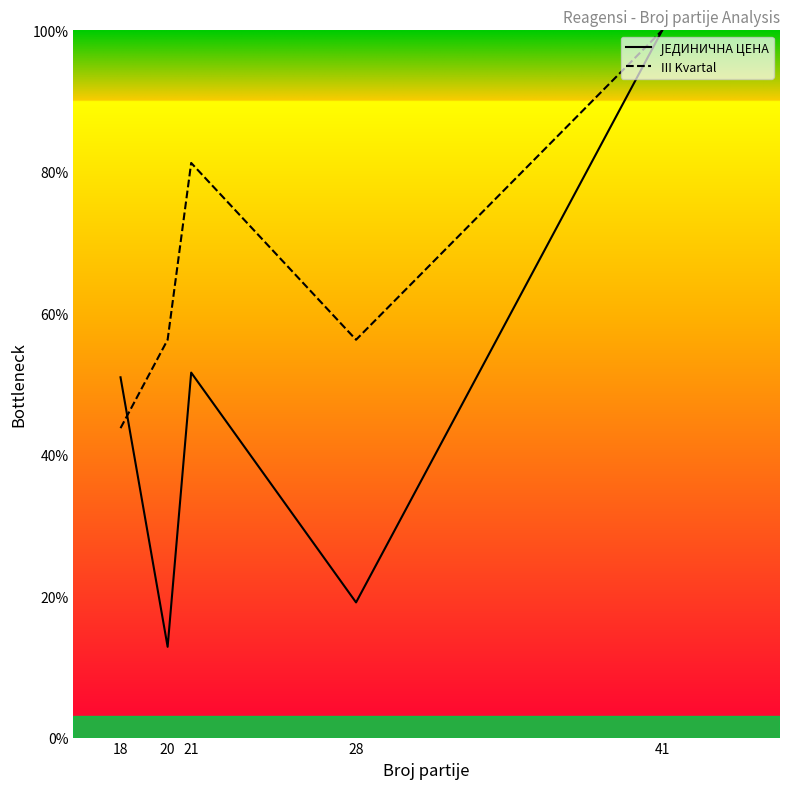

What are all the series names shown in the legend?

ЈЕДИНИЧНА ЦЕНА, III Kvartal